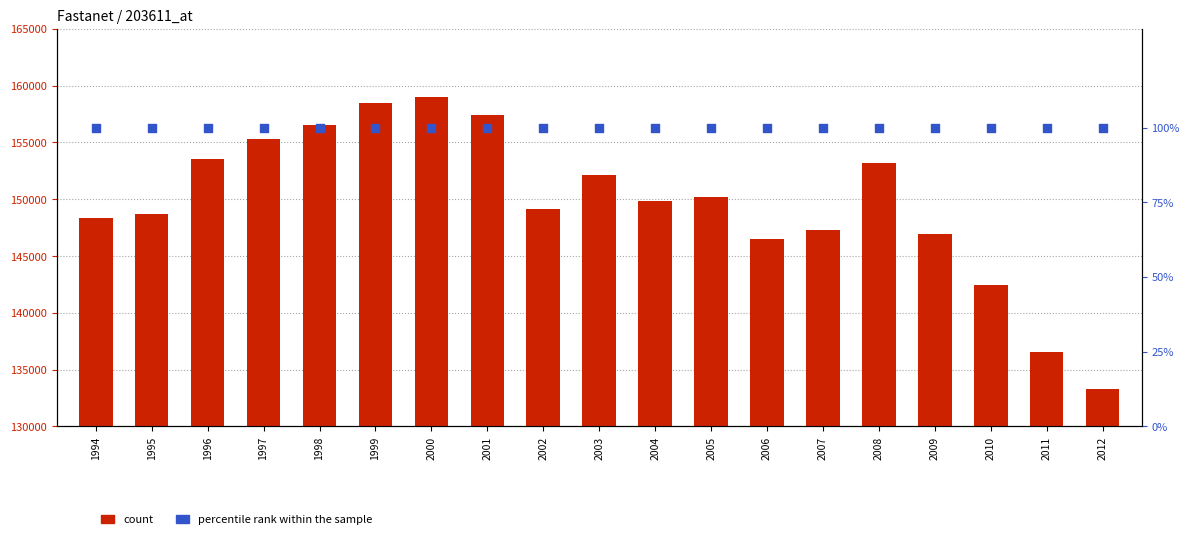

At how many categories does at least one series exceed 99887?

19